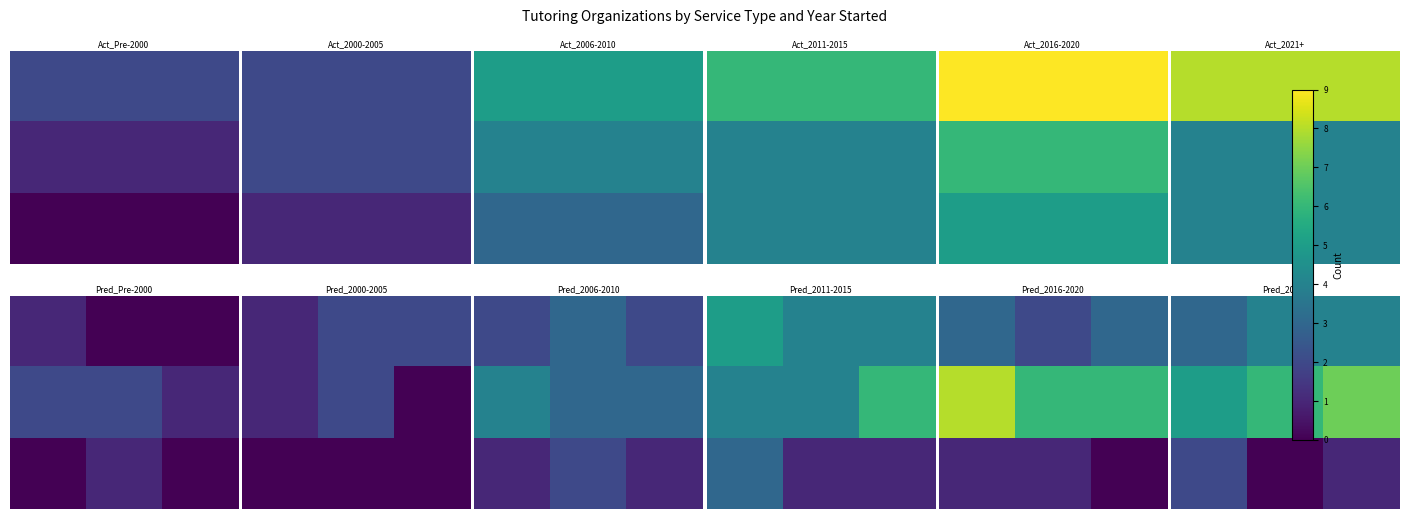

List the series in order of their overall mean, highest first.

row_1, row_0, row_2